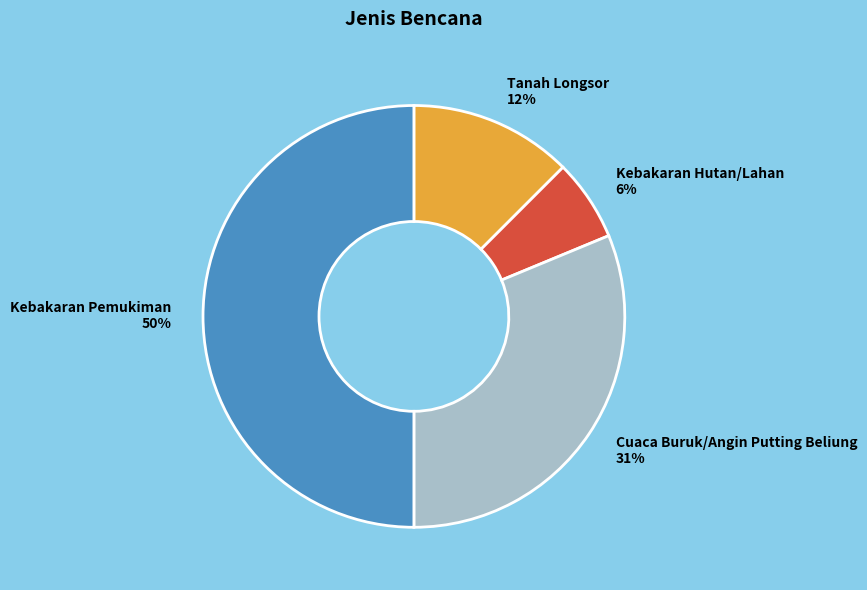

To the nearest percent, what is the difference between the largest and smallest slice percentages?

44%